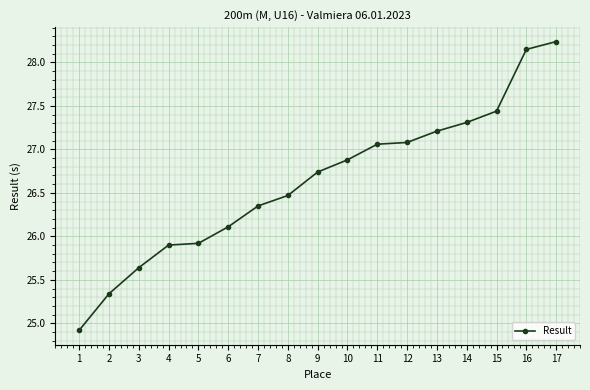

What is the sum of all values?

452.8